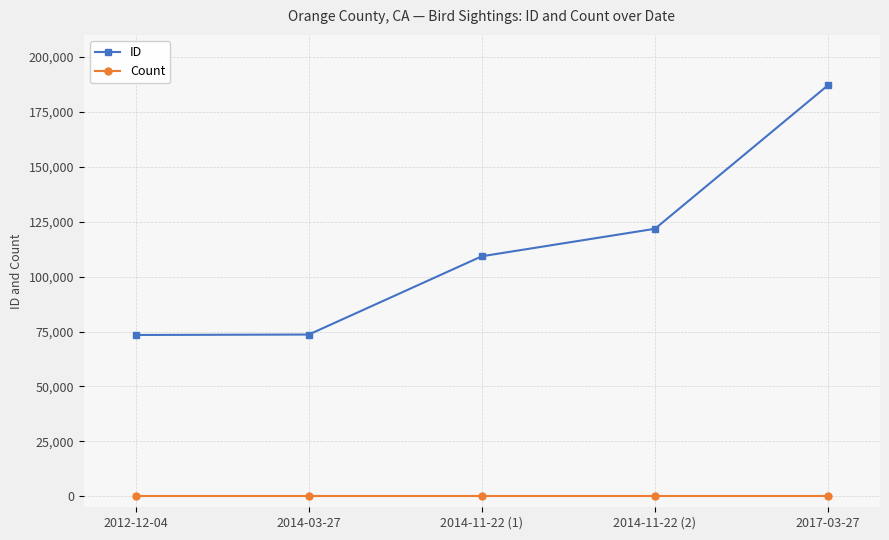

What are all the series names shown in the legend?

ID, Count